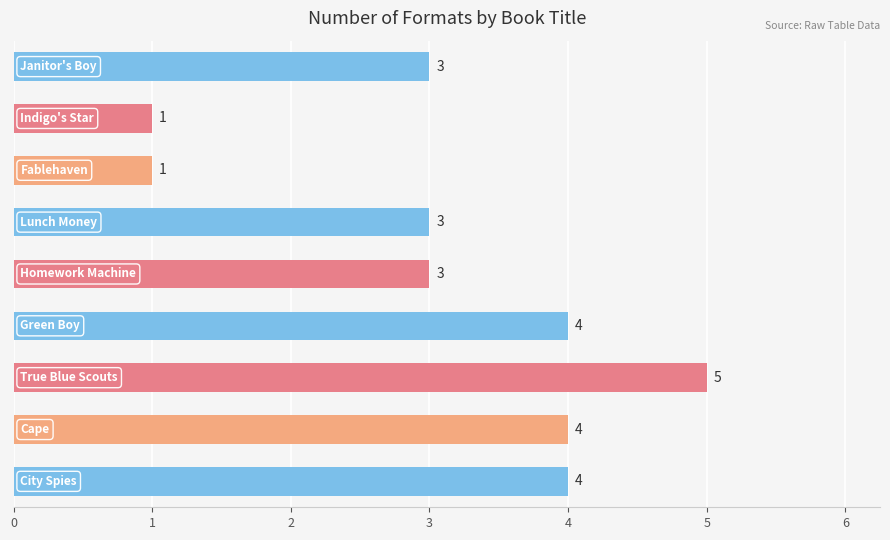

Count the values in the range 3 to 4.

6